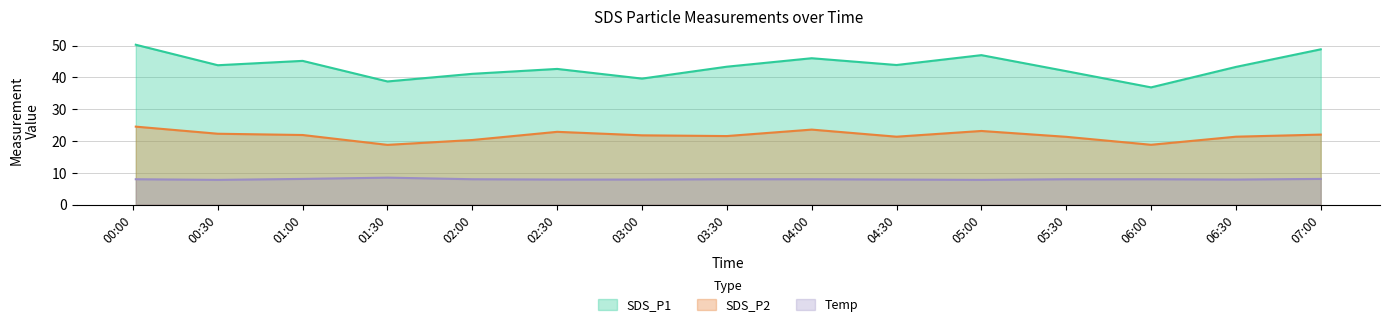

List the series in order of their overall mean, lowest first.

Temp, SDS_P2, SDS_P1